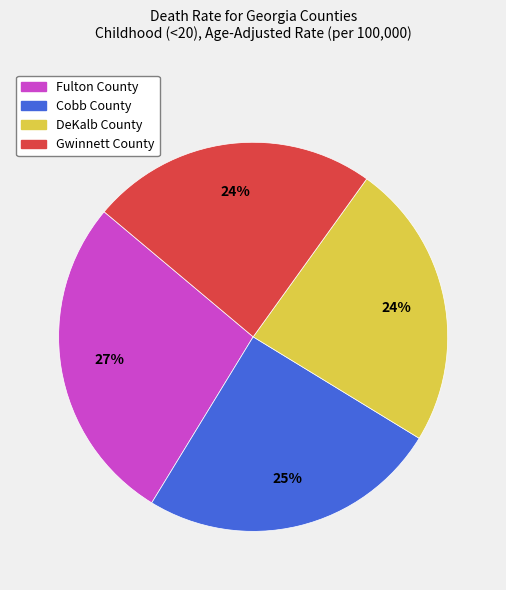

Do Fulton County and DeKalb County together represent more than half of the pie?

Yes